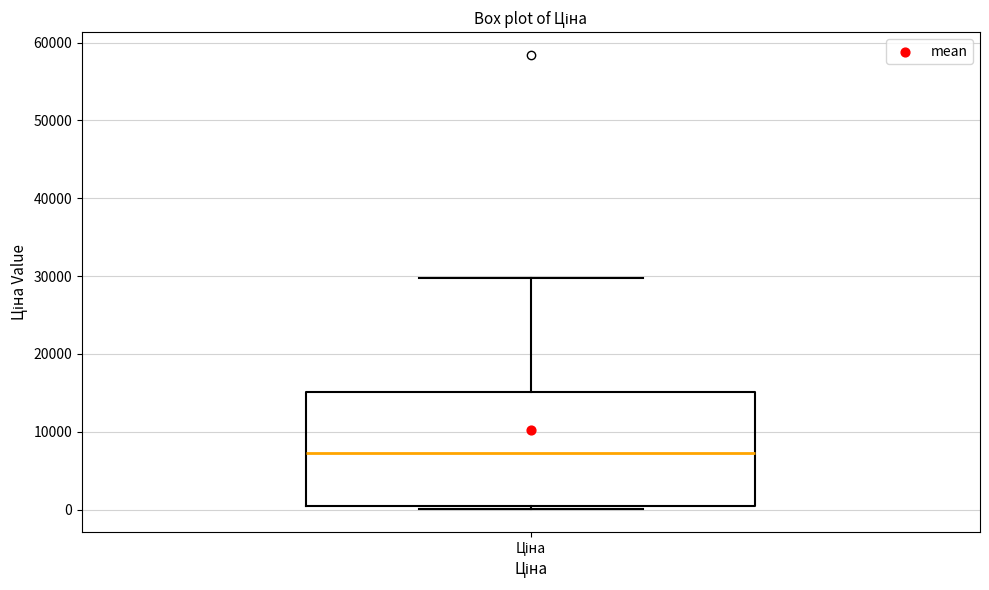

Transcribe this box plot: give where the median line is, the range the box spans, and where the two whiskers end, as read against the y-axis. The values are not printed on the chart, so give them approximately, as read against the axis.

median 7000, box 0 to 15000, whiskers 0 (just below the box's lower edge) to 30000